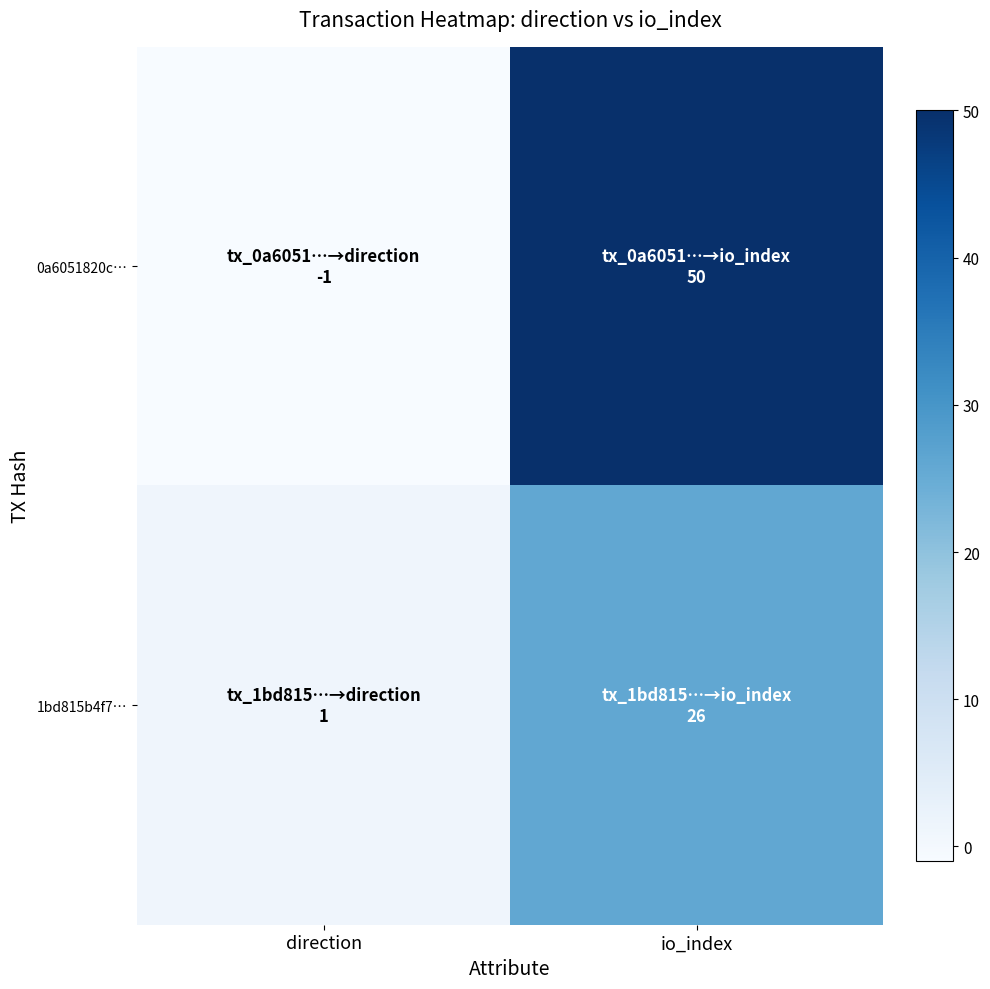

List the series in order of their overall mean, lowest first.

1bd815b4f7…, 0a6051820c…